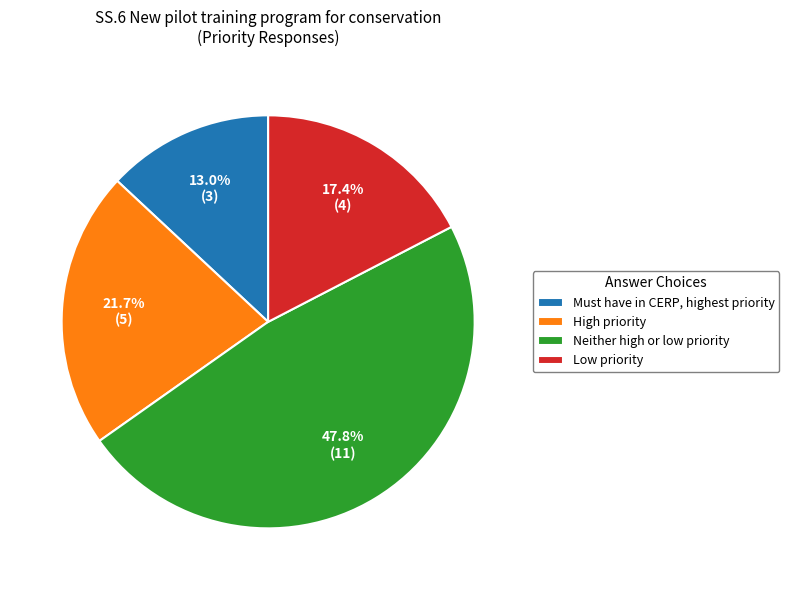

To the nearest percent, what is the difference between the High priority and Low priority slice percentages?

4%